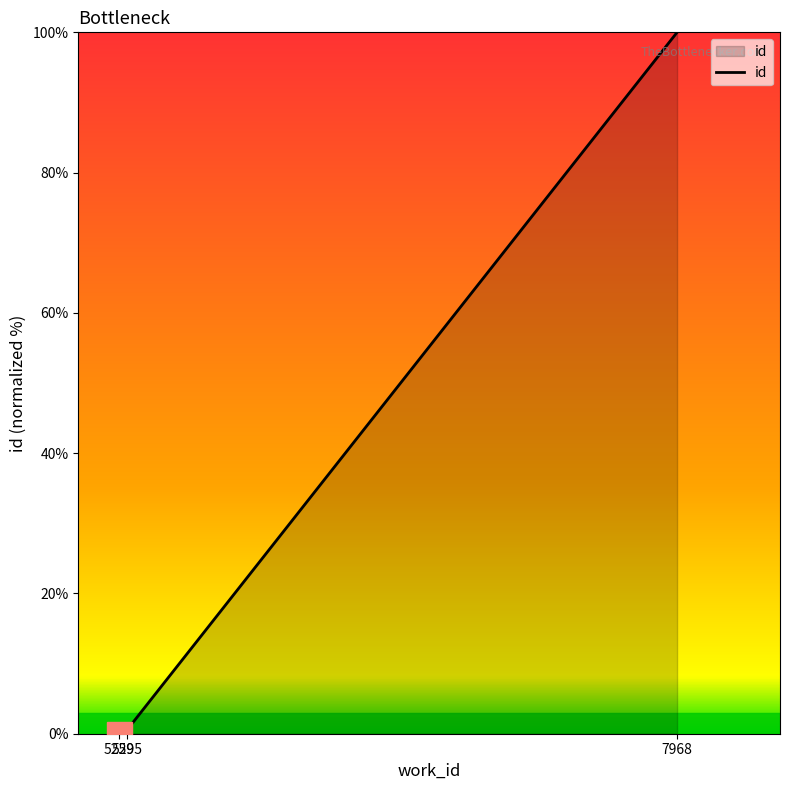

What is the change in value from 5259 to 5295?

+0.5